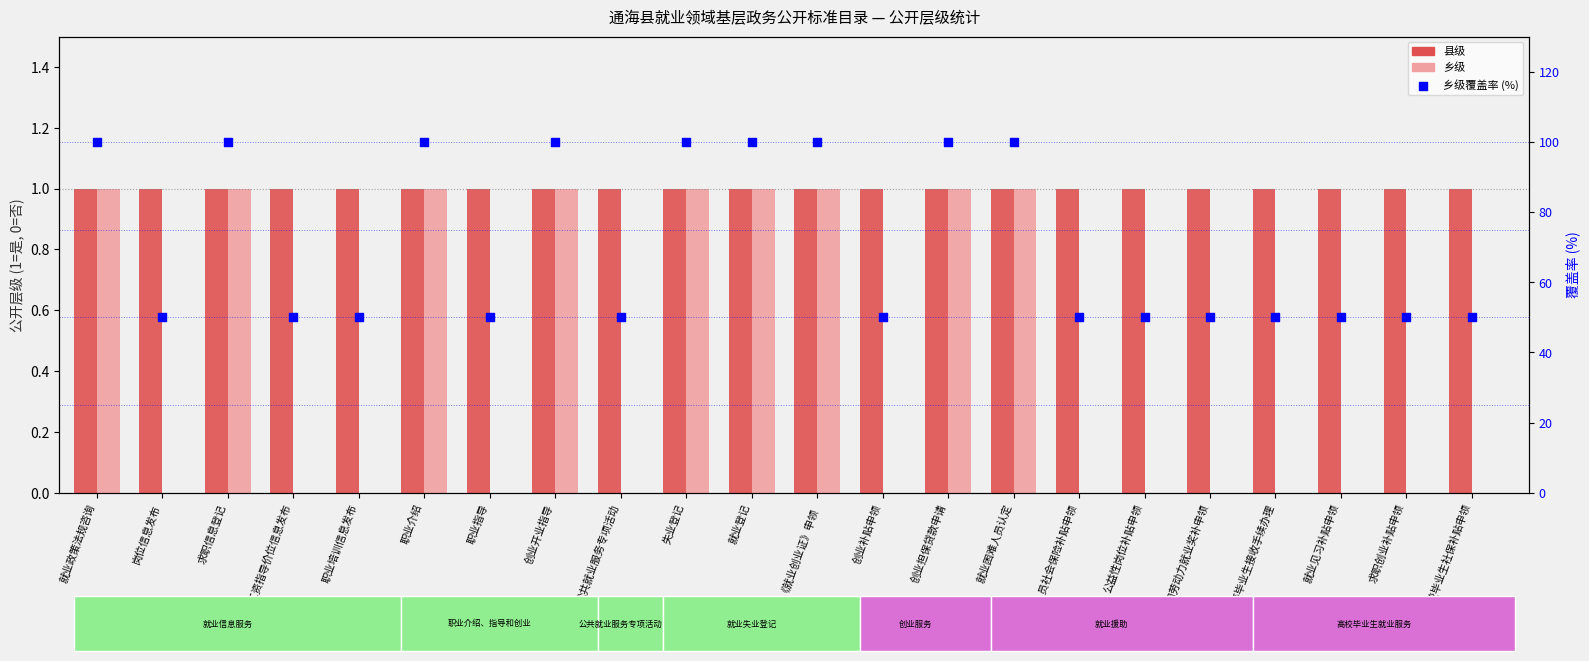

Is the value of 乡级覆盖率 (%) at 岗位信息发布 greater than the value of 县级 at 就业见习补贴申领?

Yes